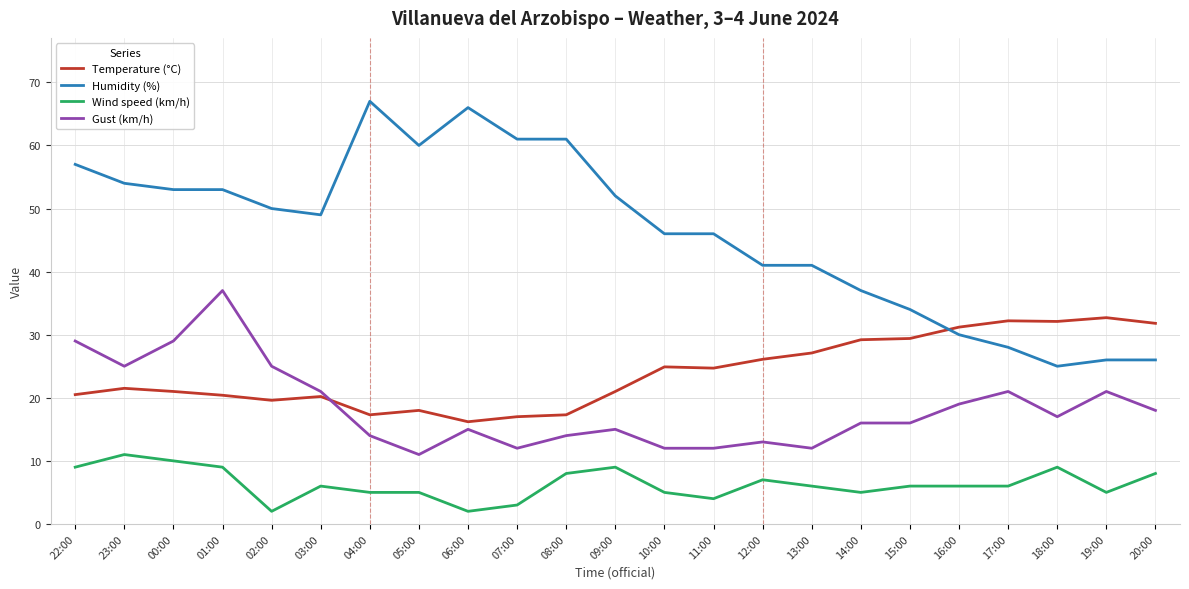

What is the total value across all series at 07:00?

93.0